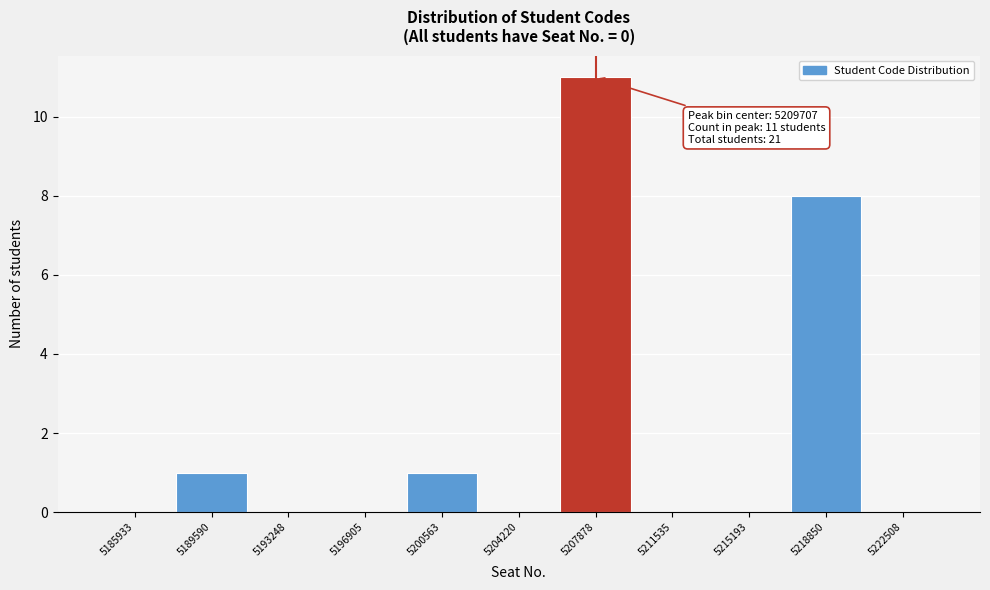

Reading left to right, what are all the values shown in this chart?

5185933=0	5189590=1	5193248=0	5196905=0	5200563=1	5204220=0	5207878=11	5211535=0	5215193=0	5218850=8	5222508=0